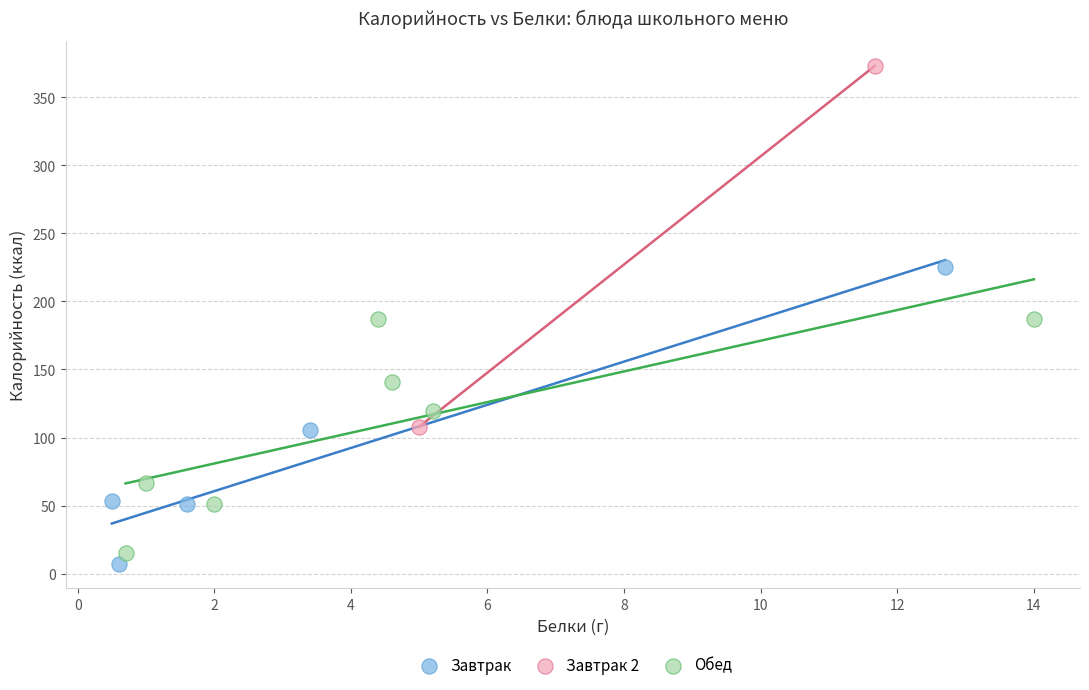

Which series reaches the maximum Y coordinate?

Завтрак 2